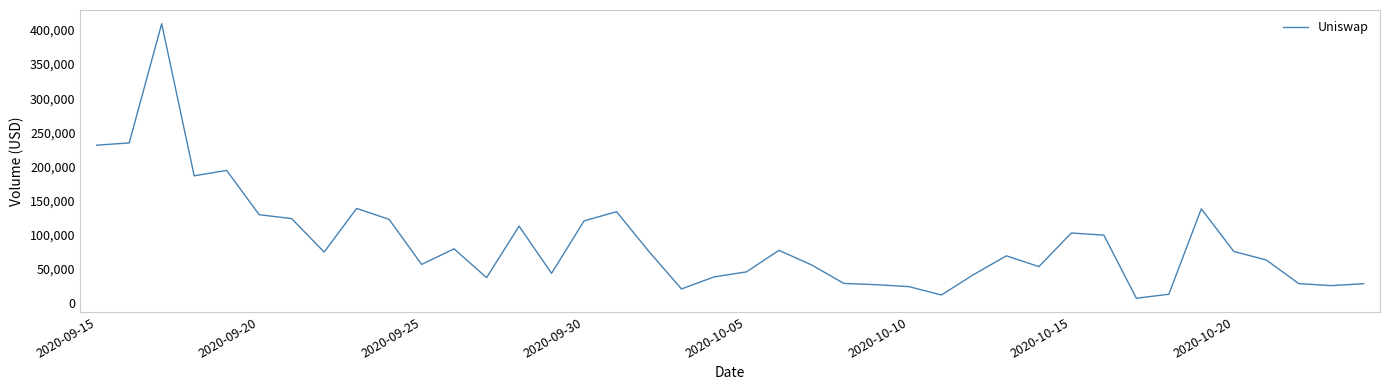

How many lines are shown in the chart?

1